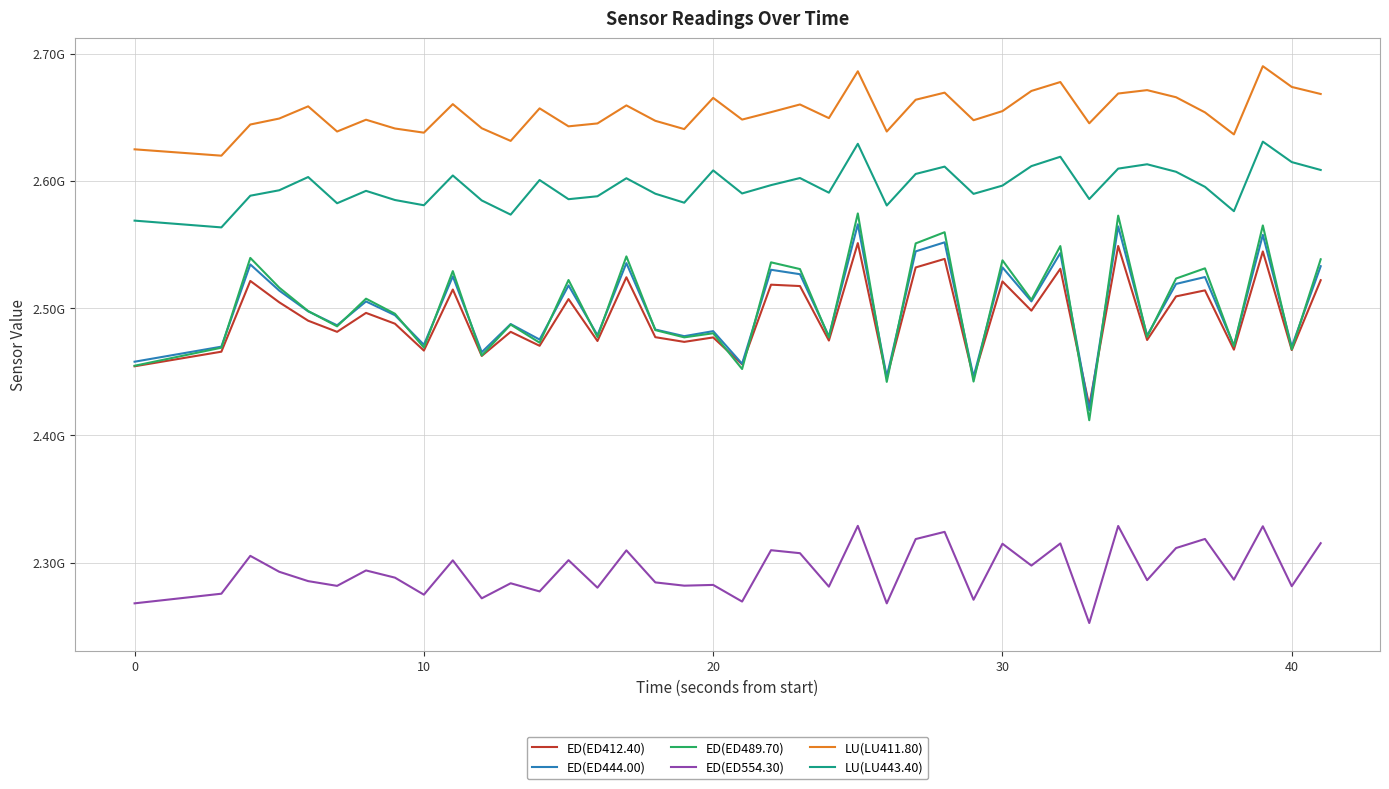

Does the chart have visible grid lines?

Yes